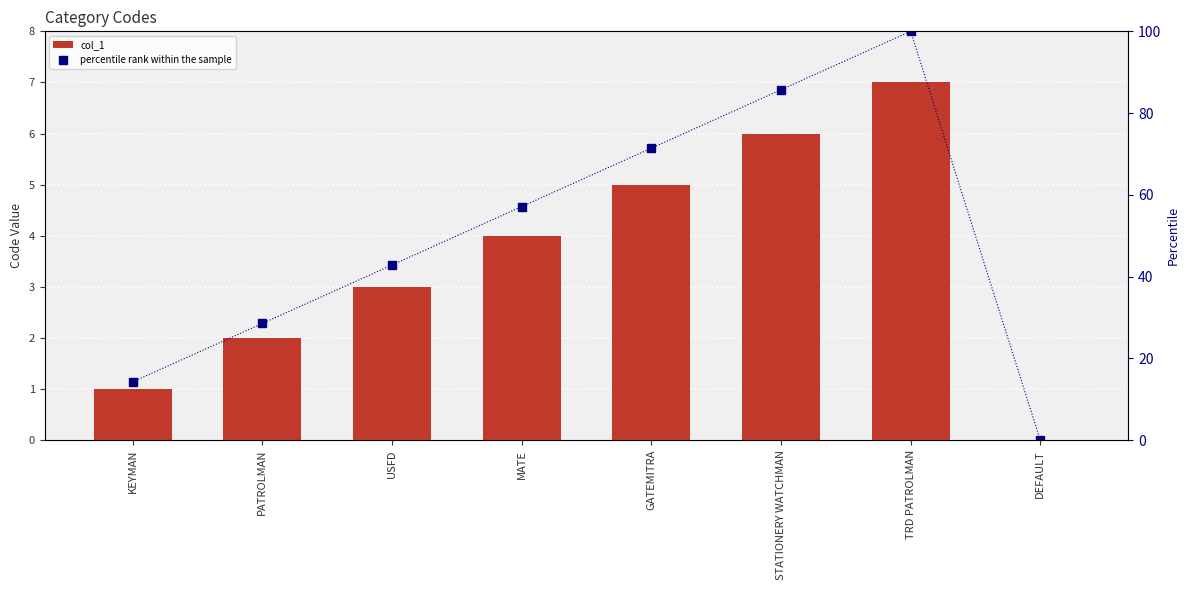

The col_1 series shows 0.0 at DEFAULT. True or false?

True